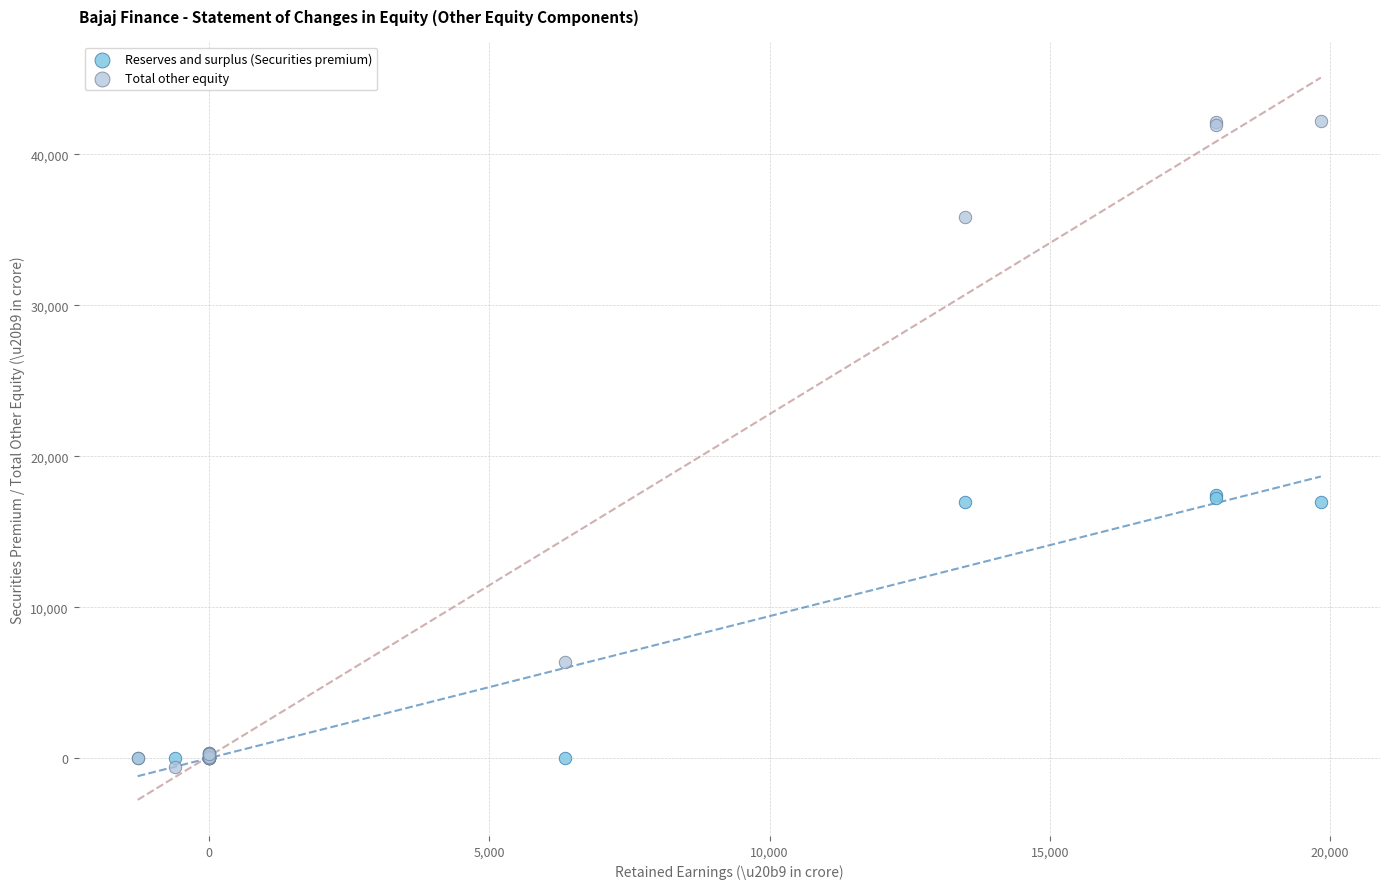

What is the X range (max minus min) for the scatter plot?

21105.5